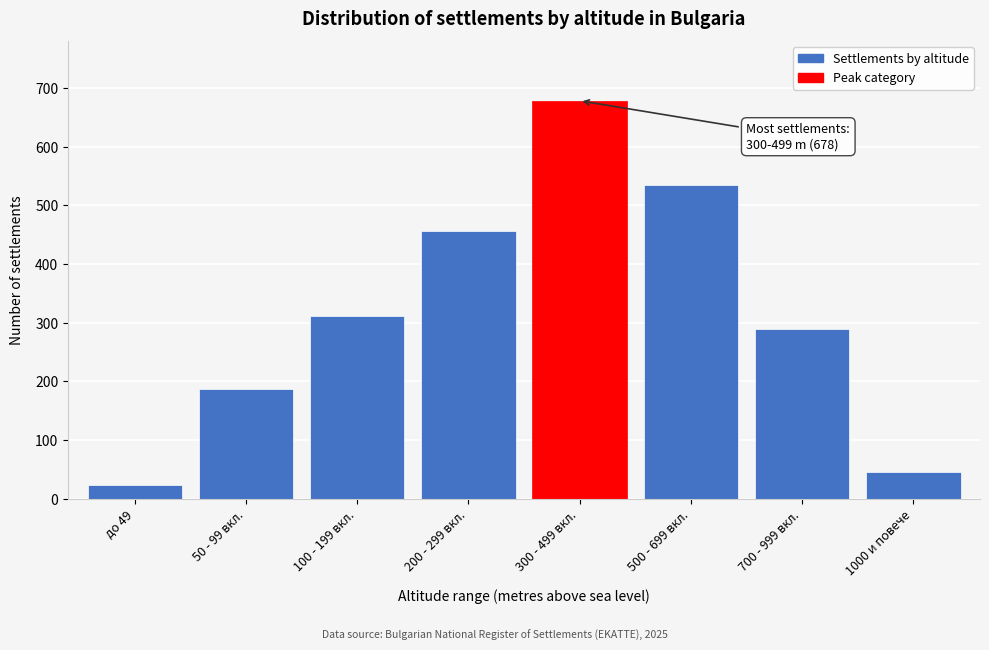

Reading left to right, extract all data points from this chart.

23	187	312	456	678	534	289	45